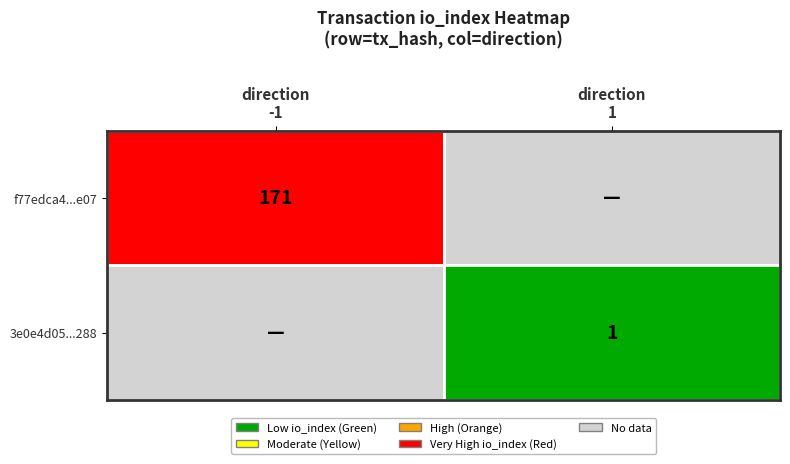

Rank the series at io_index from lowest to highest value.

3e0e4d05b00f8f4fd2cd9cb4a7c866d38ddc288, f77edca4cab2a9af5e232f153983d2443146e07